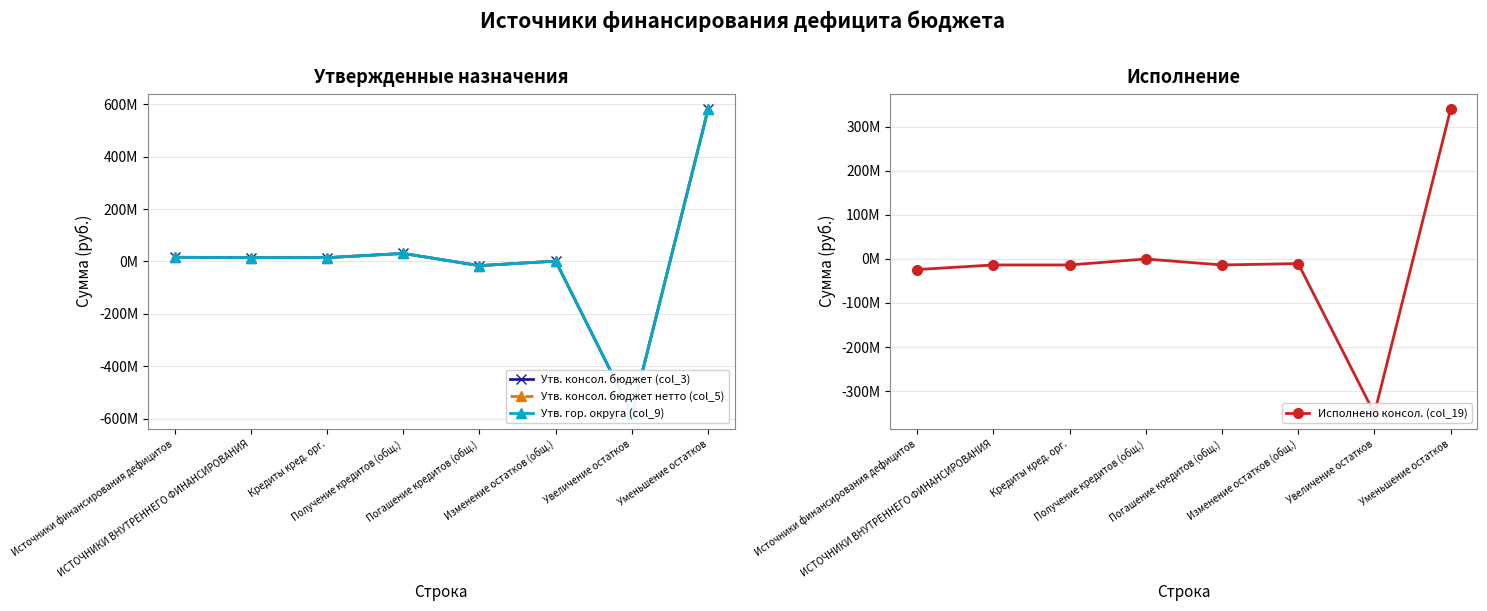

How many series are shown in this chart?

4